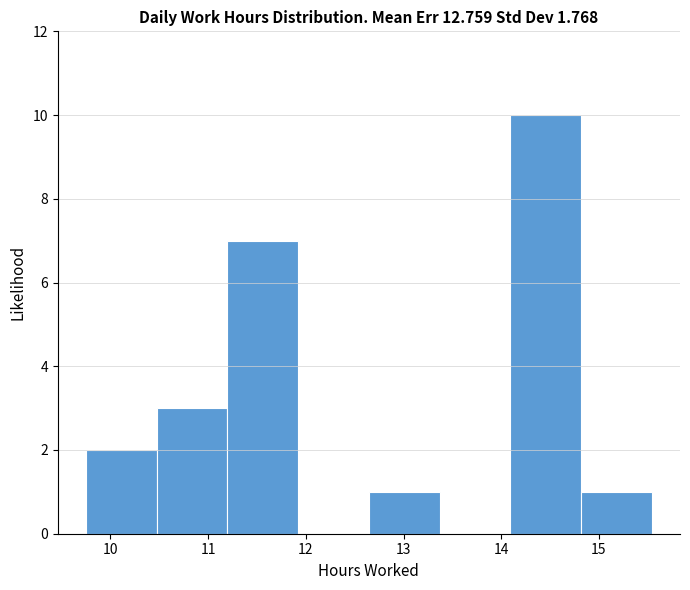

Reading left to right, list every bar in this chart as the range it spans on the x-axis followed by its height. Neither the bar edges nor the heights are printed on the chart, so give them approximately, as read against the axes.

9.8 to 10.5: 2
10.5 to 11.2: 3
11.2 to 11.9: 7
11.9 to 12.6: 0
12.6 to 13.4: 1
13.4 to 14.1: 0
14.1 to 14.8: 10
14.8 to 15.5: 1